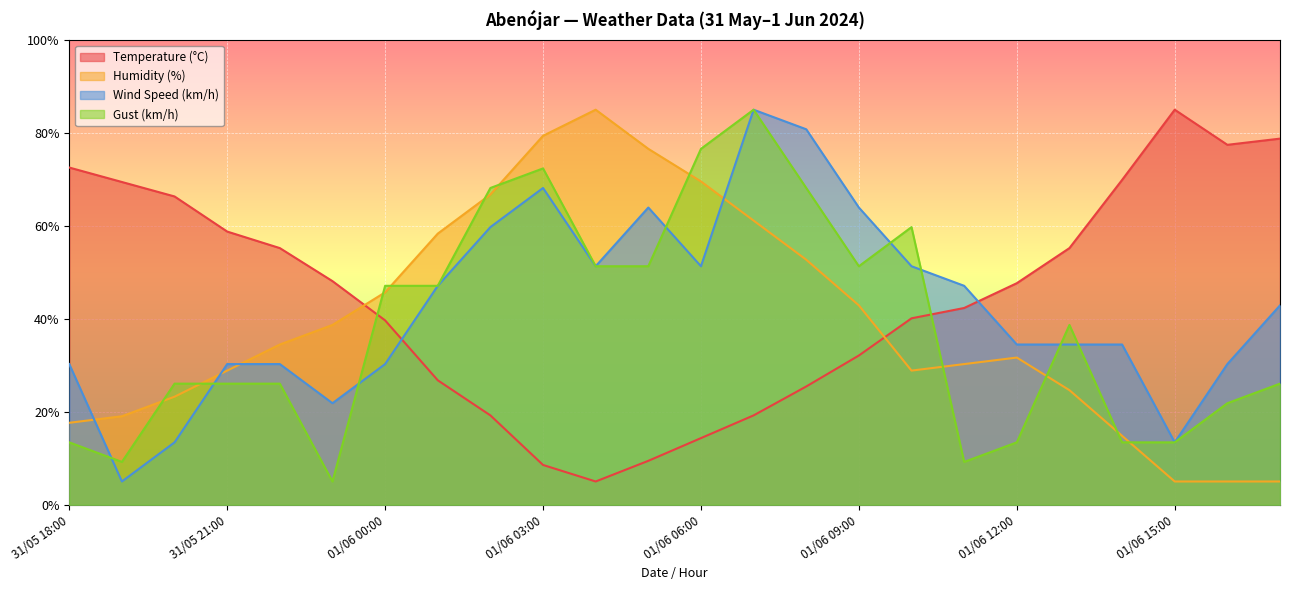

Rank the series by their maximum value, from lowest to highest.

Temperature (°C), Humidity (%), Wind Speed (km/h), Gust (km/h)